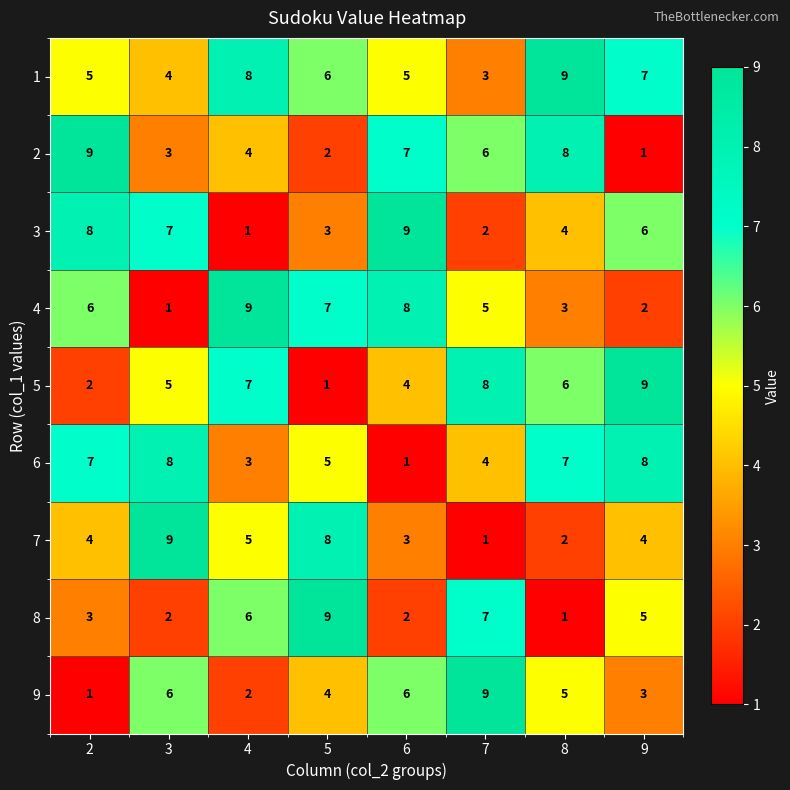

Rank the series at 5 from lowest to highest value.

5, 2, 3, 9, 6, 1, 4, 7, 8